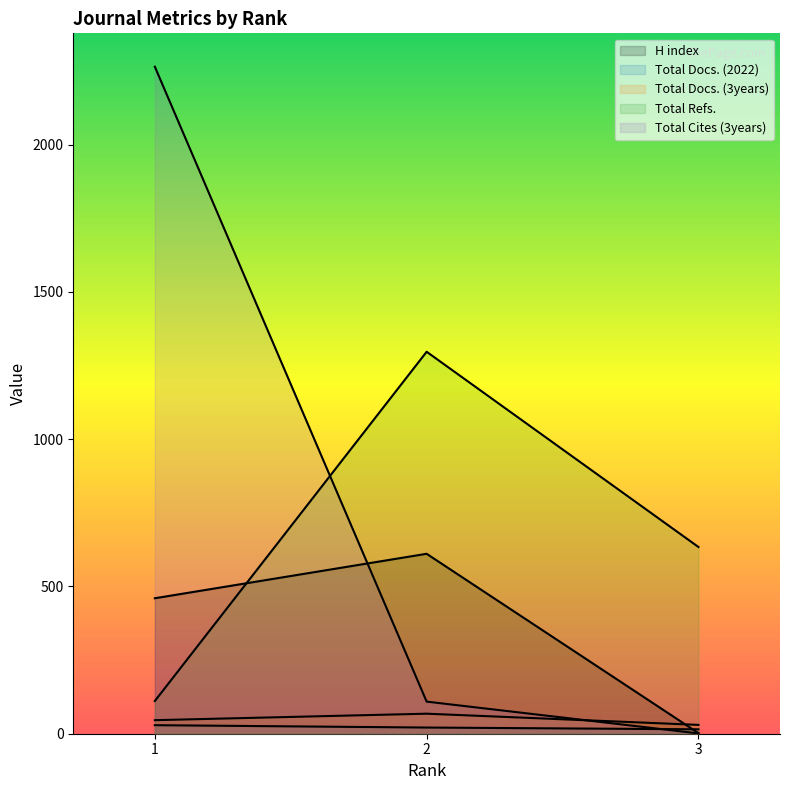

What are all the series names shown in the legend?

H index, Total Docs. (2022), Total Docs. (3years), Total Refs., Total Cites (3years)